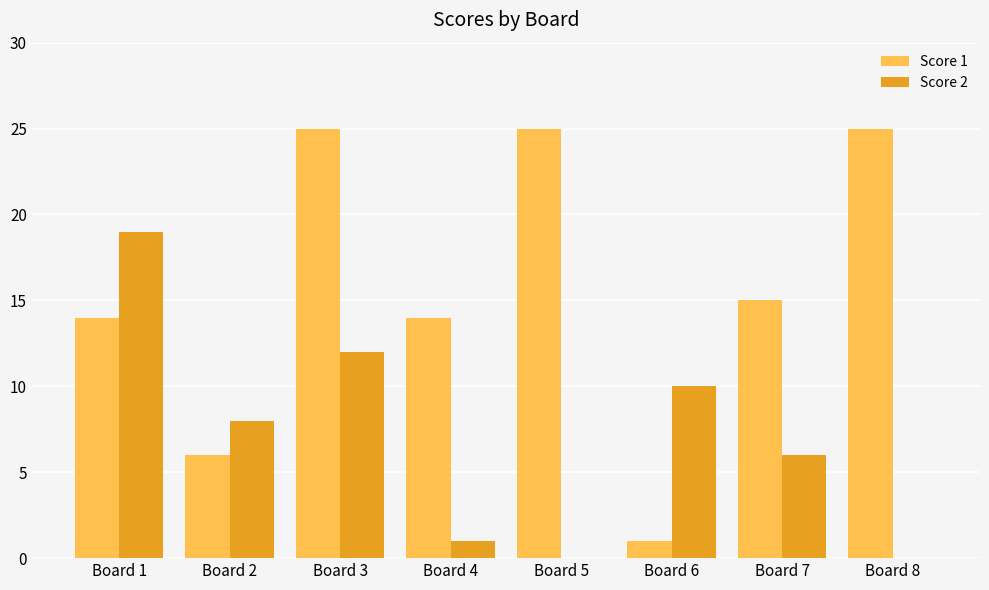

Is it true that Score 2 equals 0 at Board 4?

False